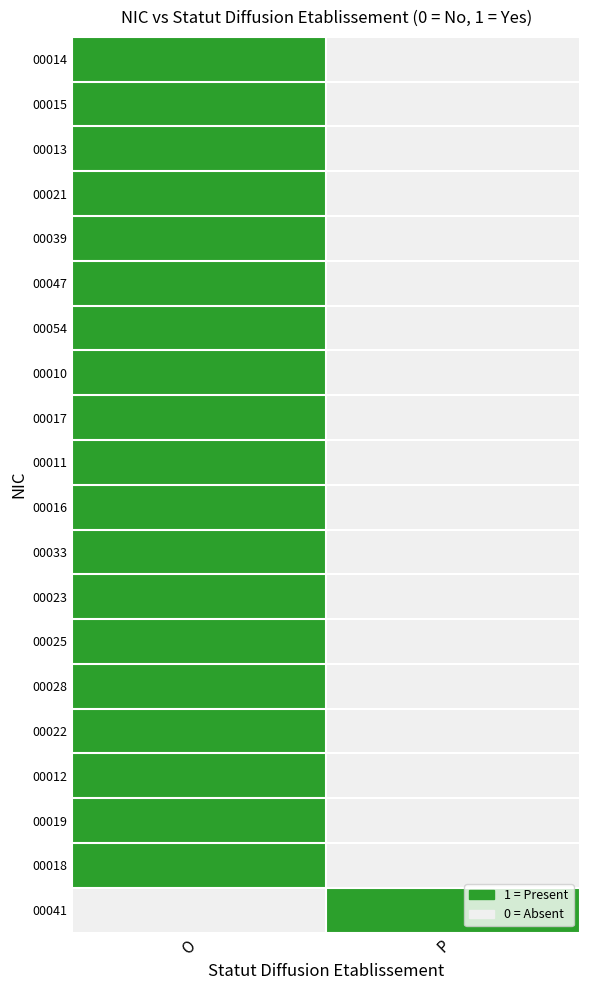

At which category is the sum across all series the highest?

O